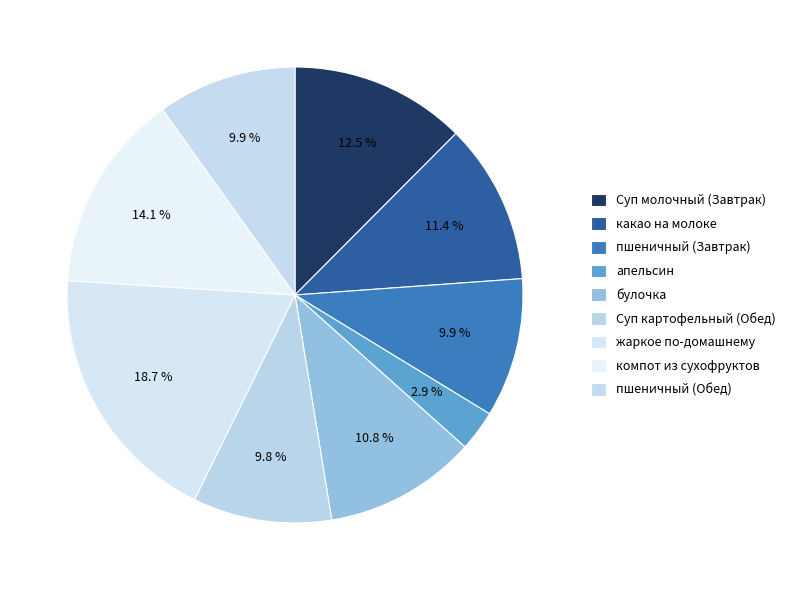

What is the total percentage of пшеничный (Завтрак) and какао на молоке?

21.3%